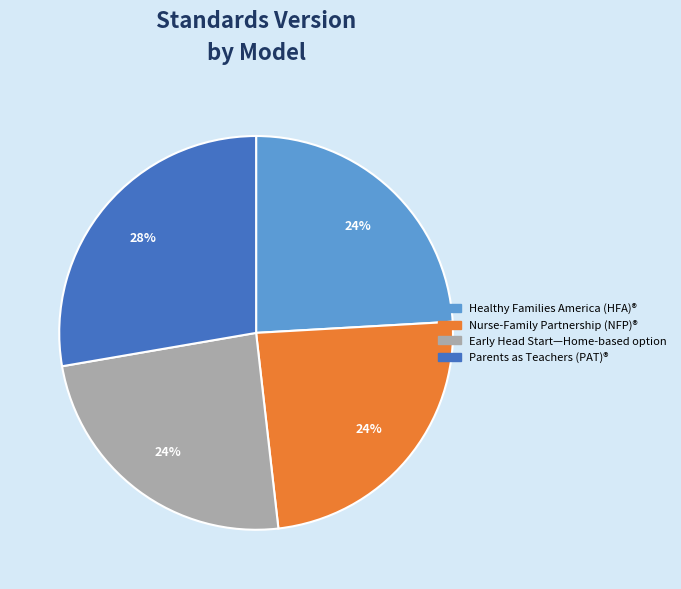

Count the number of slices in the pie.

4